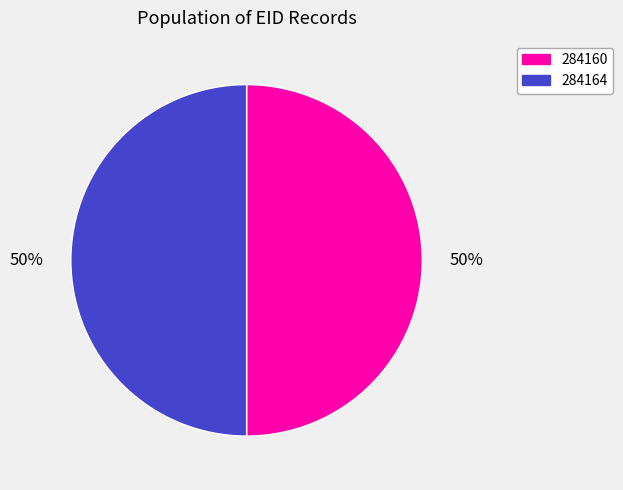

To the nearest percent, what portion does 284164 represent?

50%